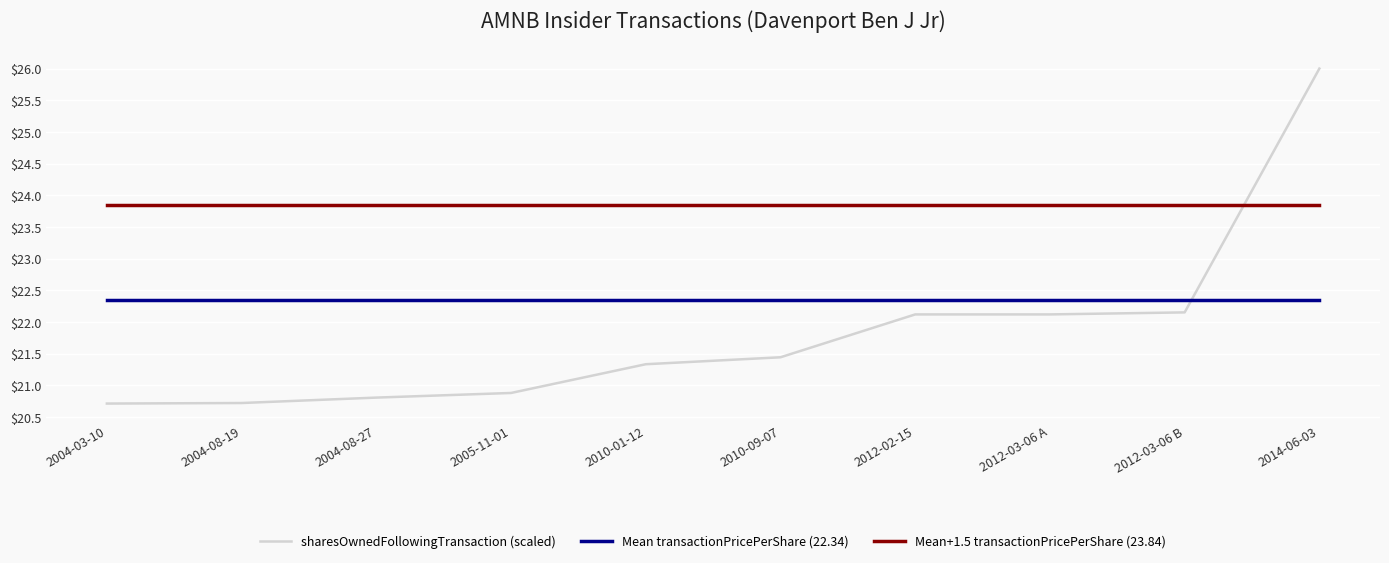

The sharesOwnedFollowingTransaction (scaled) series shows 26.0 at 2014-06-03. True or false?

True